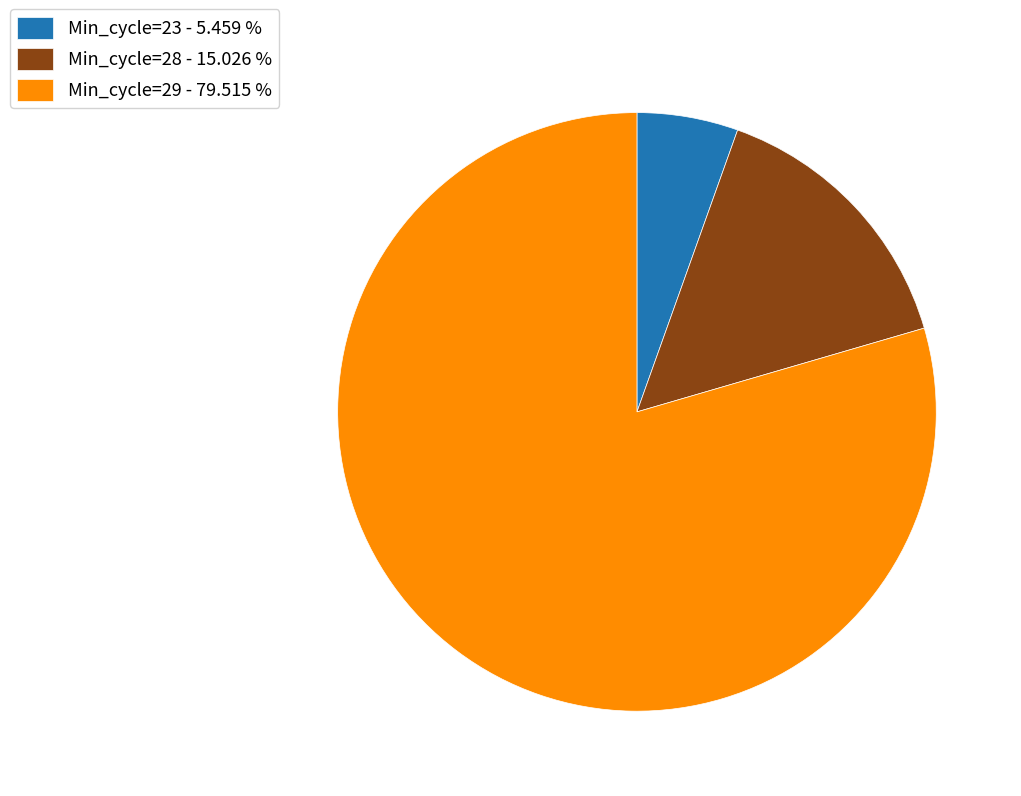

Do Min_cycle=29 - 79.515 % and Min_cycle=28 - 15.026 % together represent more than half of the pie?

Yes